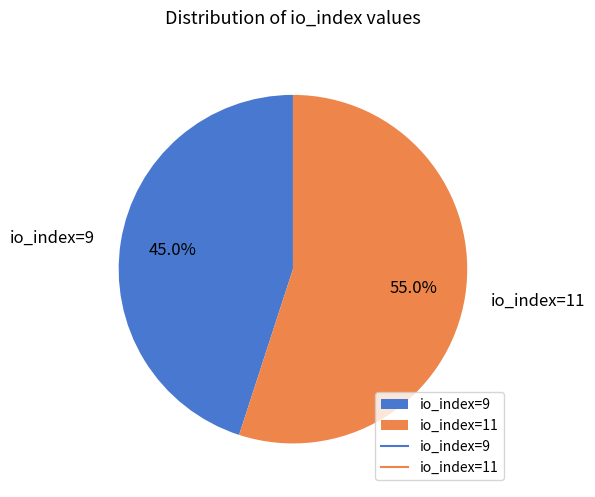

True or false: io_index=9 accounts for 45% of the total.

True